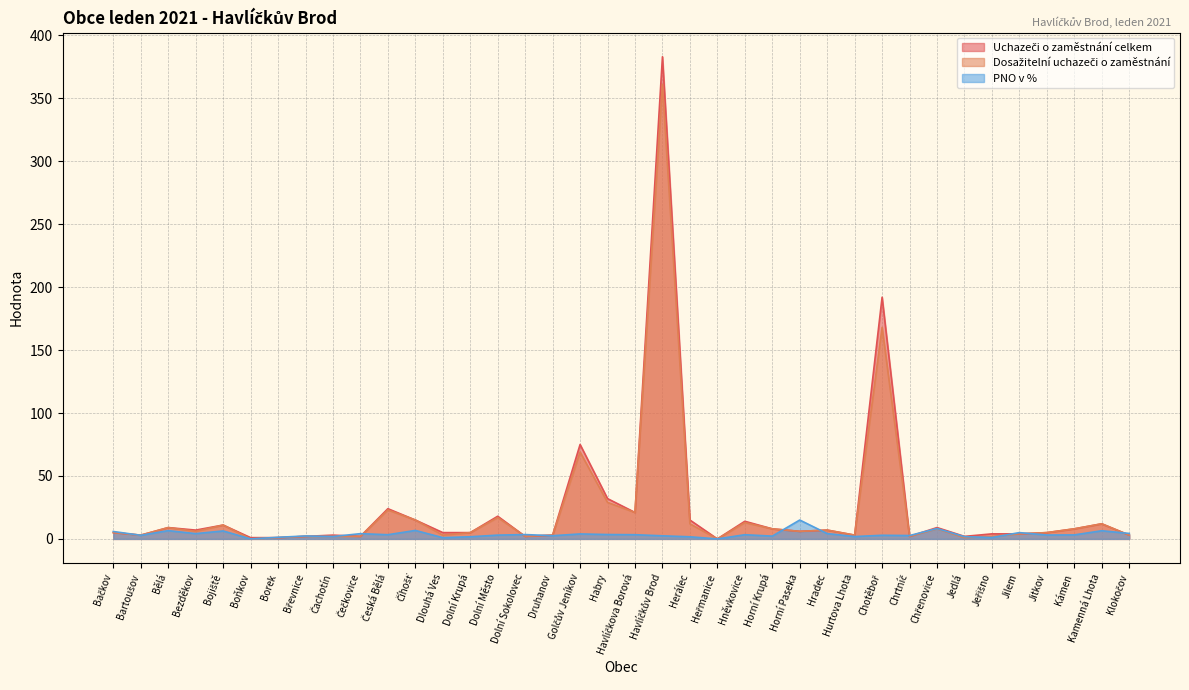

The Uchazeči o zaměstnání celkem series shows 1.9 at Bezděkov. True or false?

False